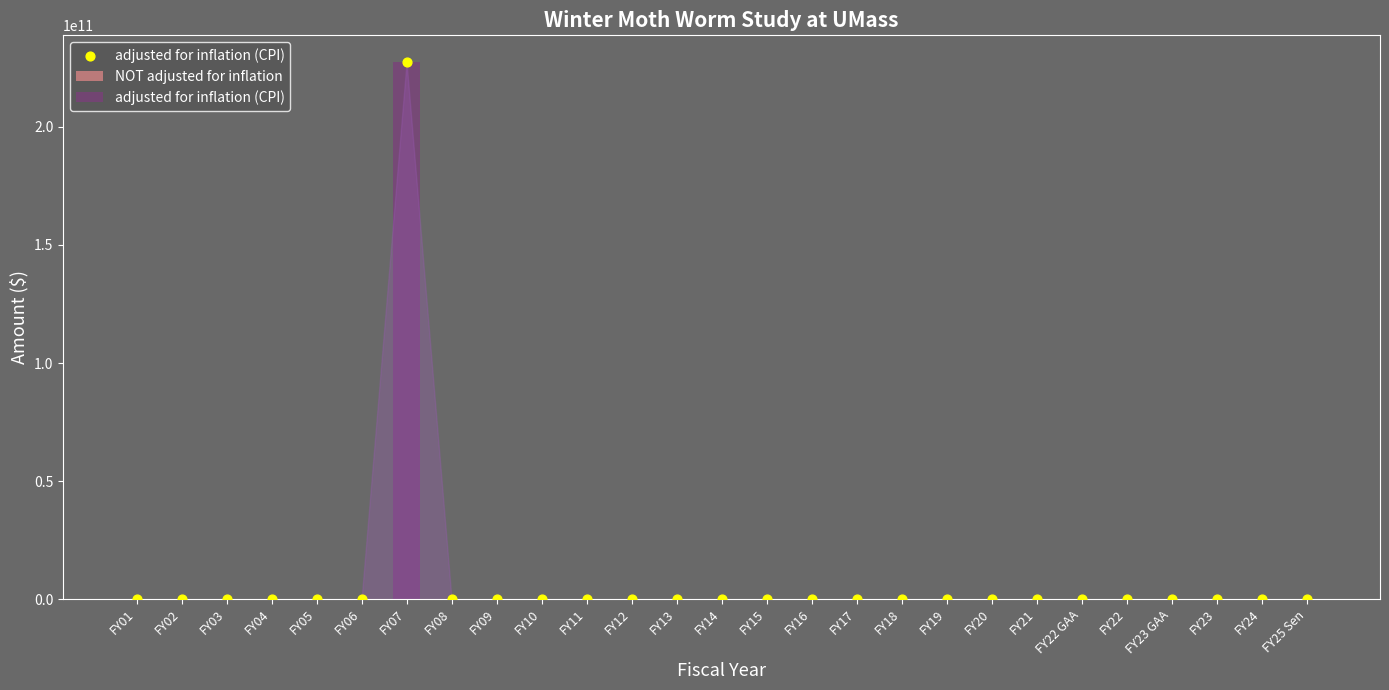

Which series has the largest Y range (max minus min)?

adjusted for inflation (CPI)